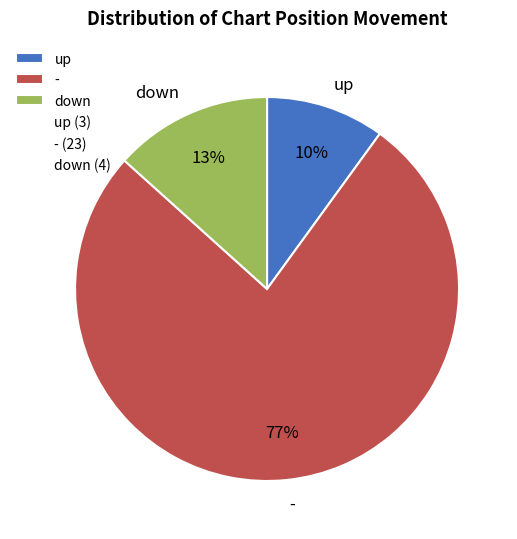

Which category has the smallest portion of the pie?

up